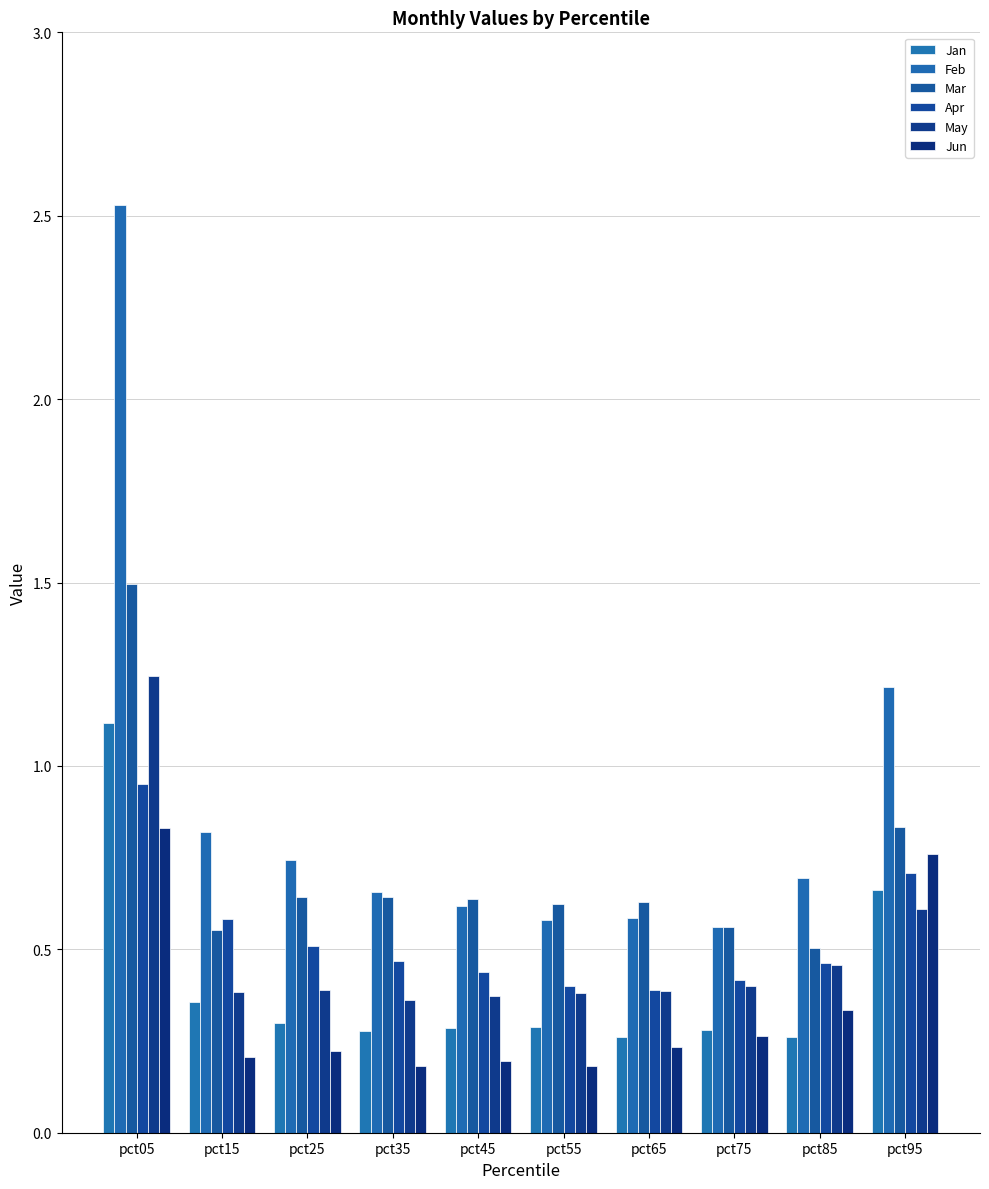

Are the bars horizontal?

No